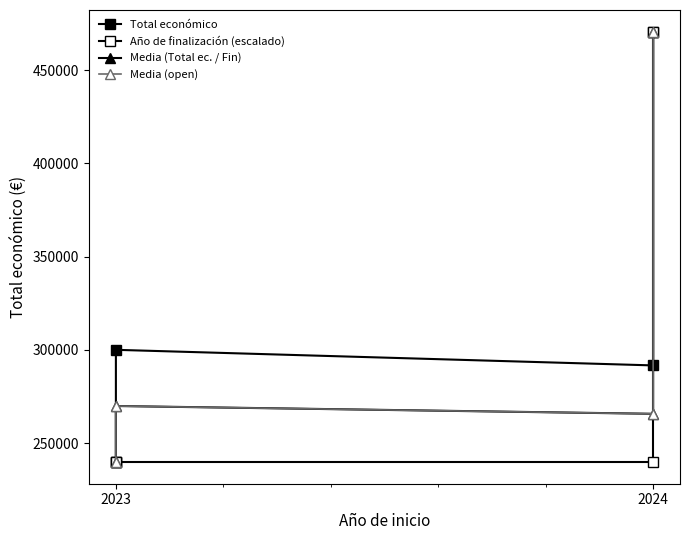

Is it true that Año de finalización (escalado) equals 342631.6 at 2024?

False